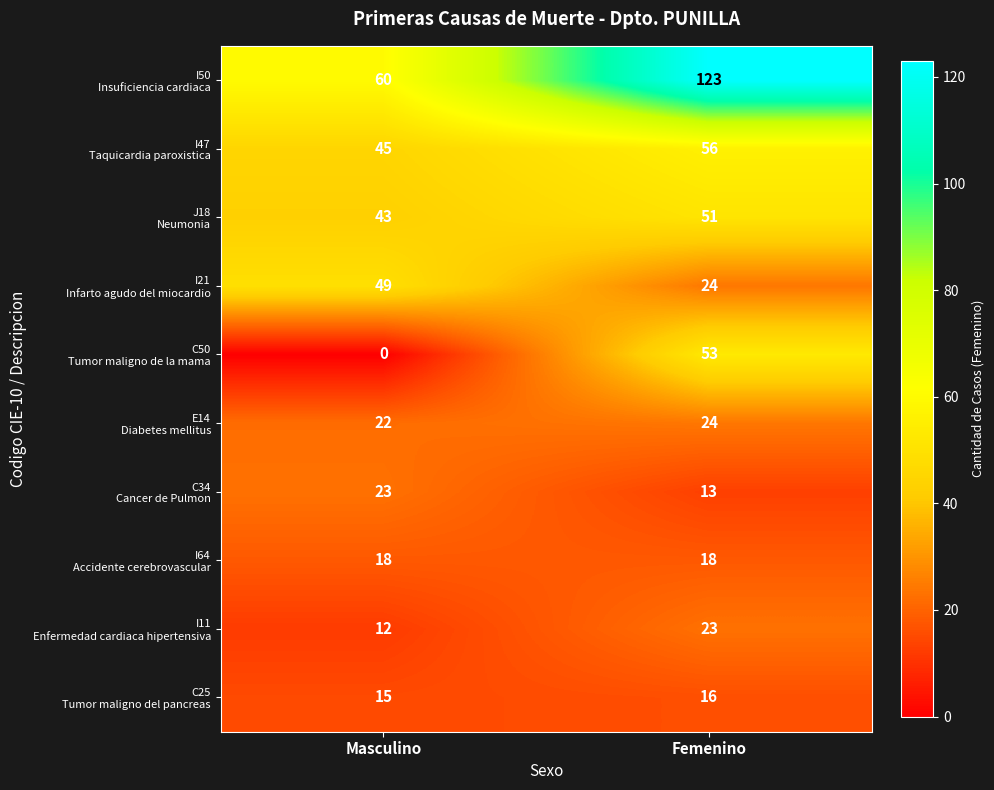

At which category does the chart reach its peak across all series?

Femenino